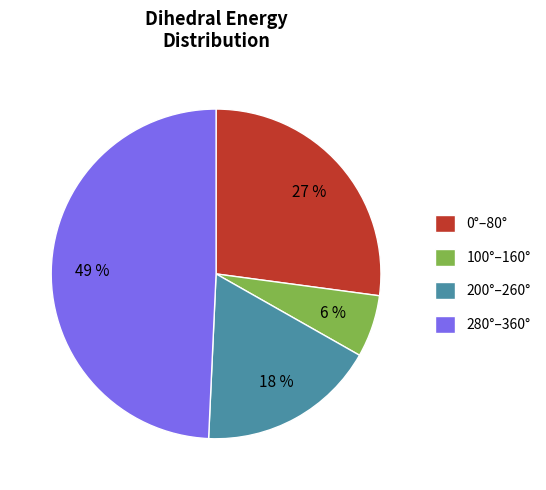

Combined, do 100°–160° and 200°–260° account for over 50%?

No